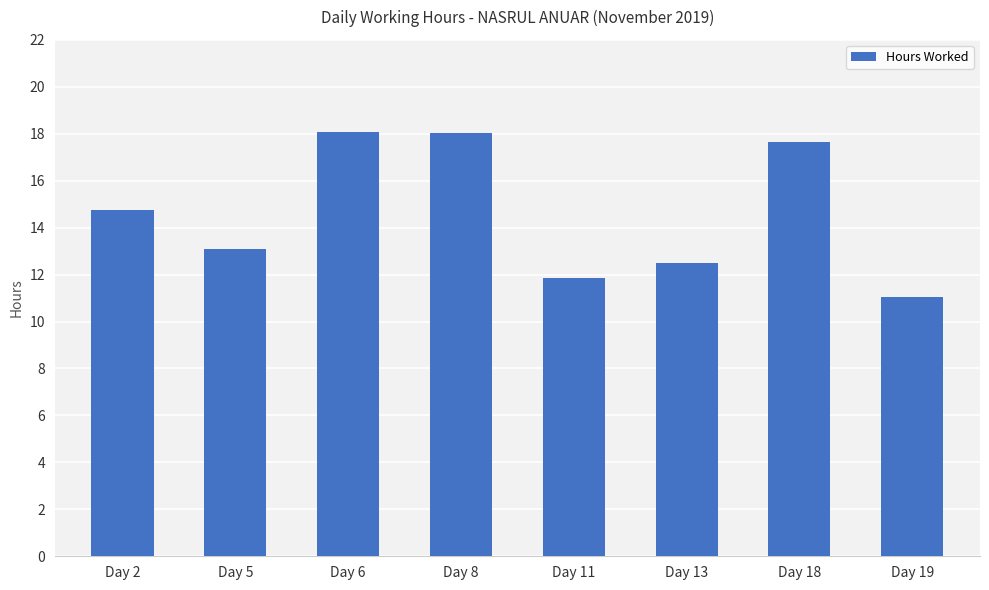

Is it true that the value at Day 2 is 21.1?

False